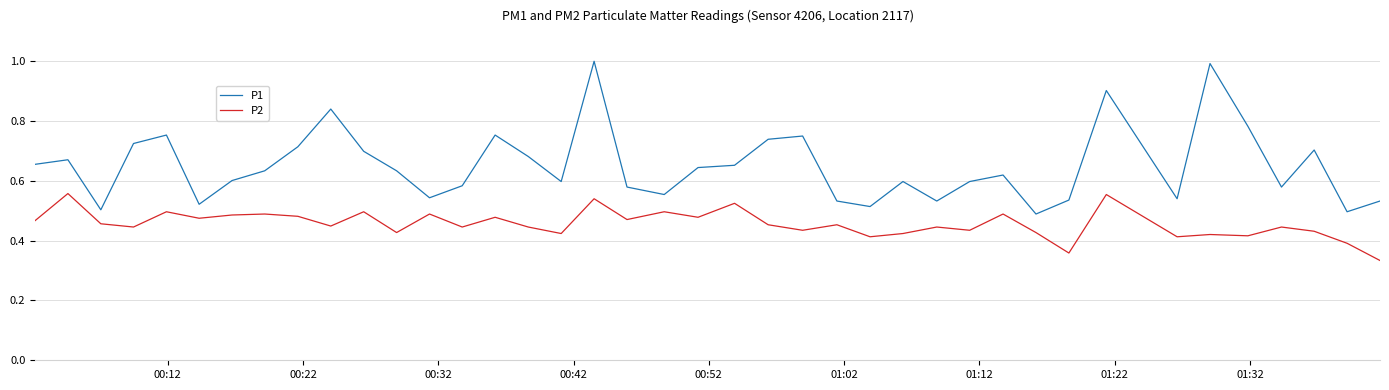

Does the chart display data point markers on the line(s)?

No